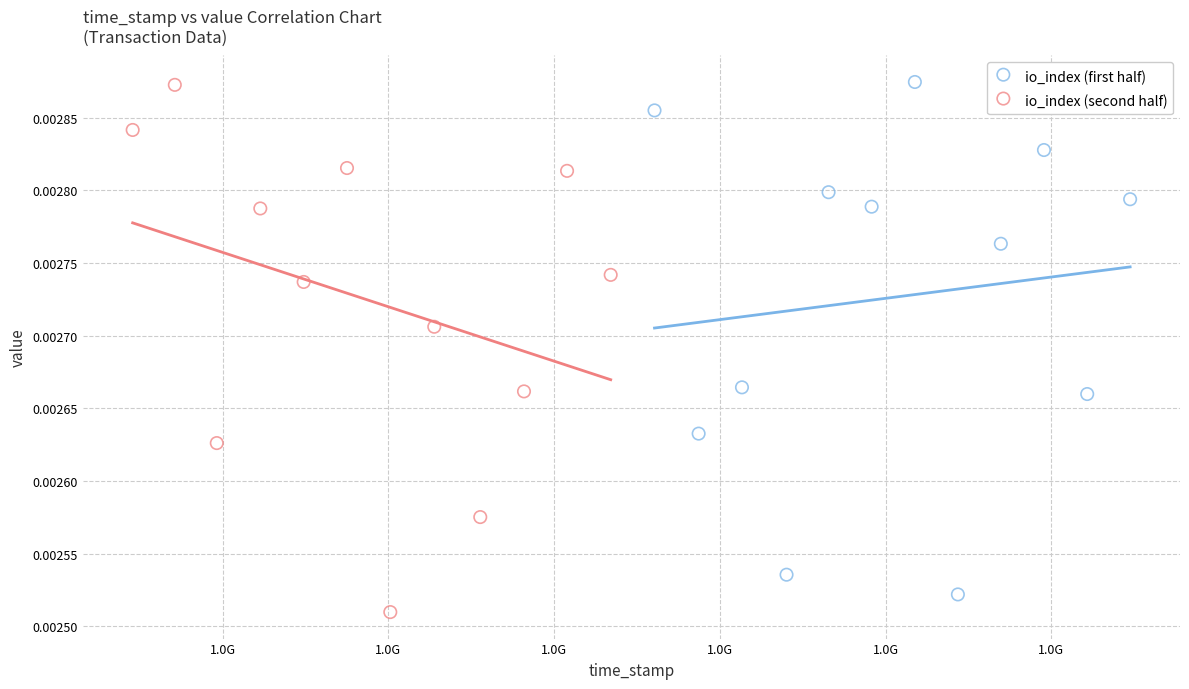

What are all the series names shown in the legend?

io_index (first half), io_index (second half)